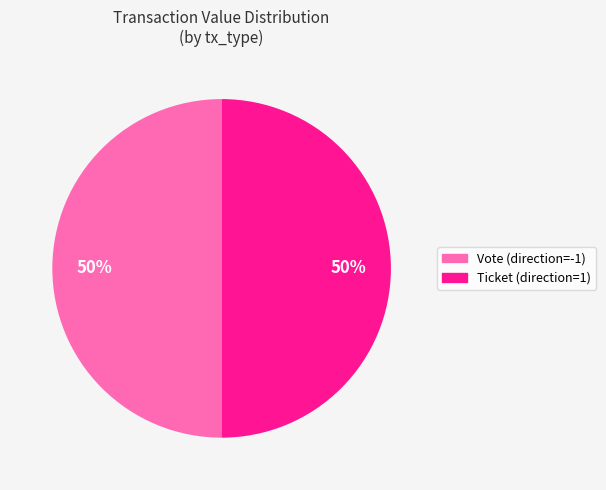

How many slices are in this pie chart?

2